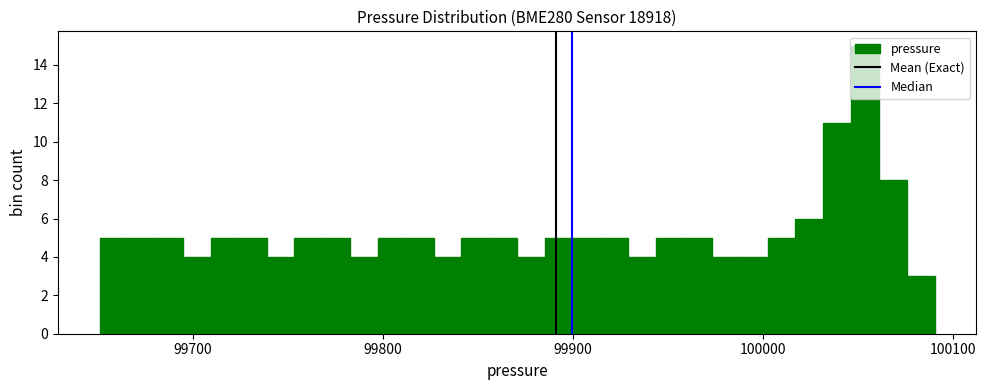

Read against the x-axis, roughly where is the centre of the tallest bar?

100050